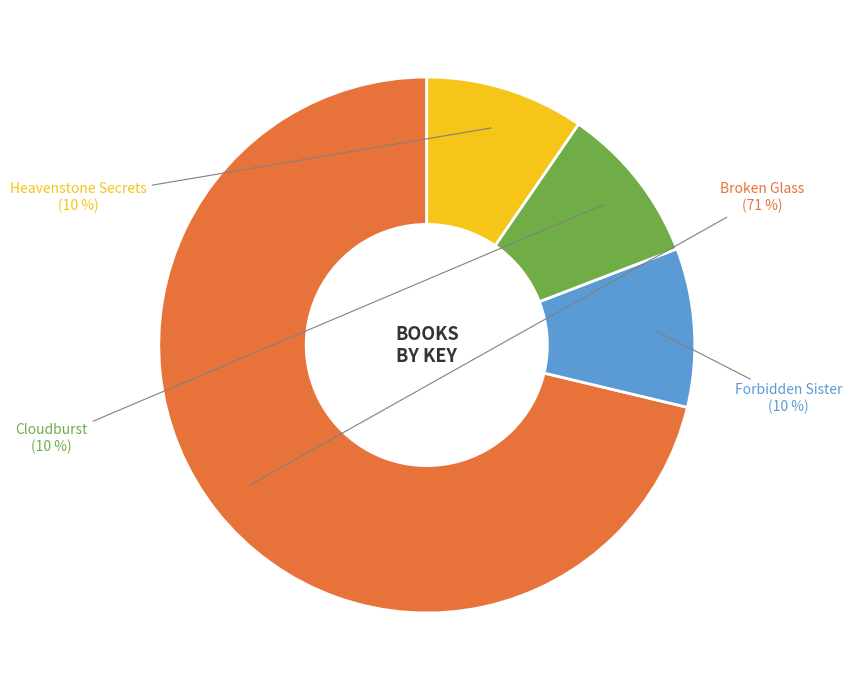

Is there a majority slice in this chart?

Yes